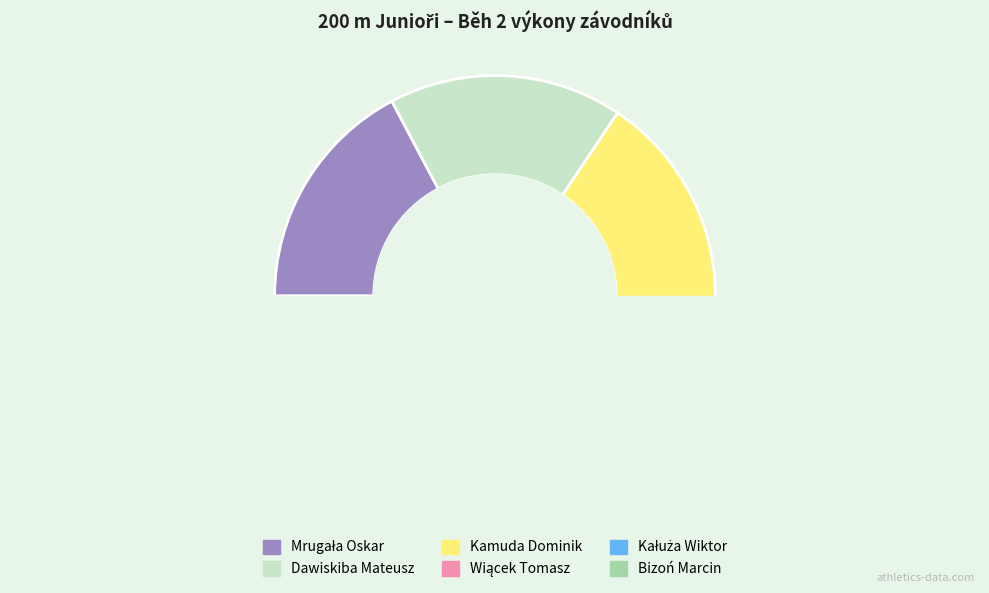

To the nearest percent, what is the combined percentage of Kamuda Dominik and Bizoń Marcin?

34%